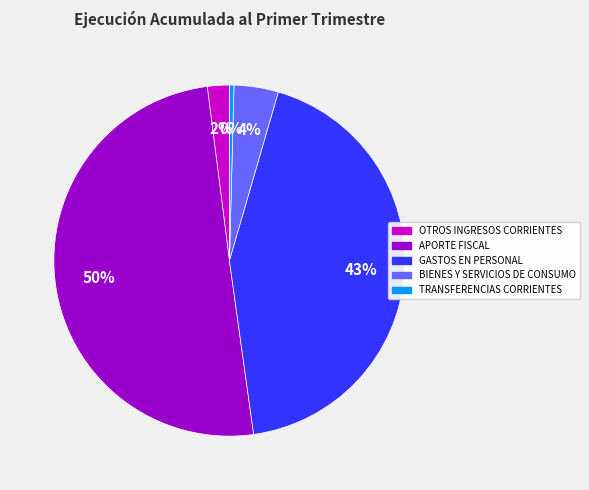

Rank the categories by value from highest to lowest.

APORTE FISCAL, GASTOS EN PERSONAL, BIENES Y SERVICIOS DE CONSUMO, OTROS INGRESOS CORRIENTES, TRANSFERENCIAS CORRIENTES